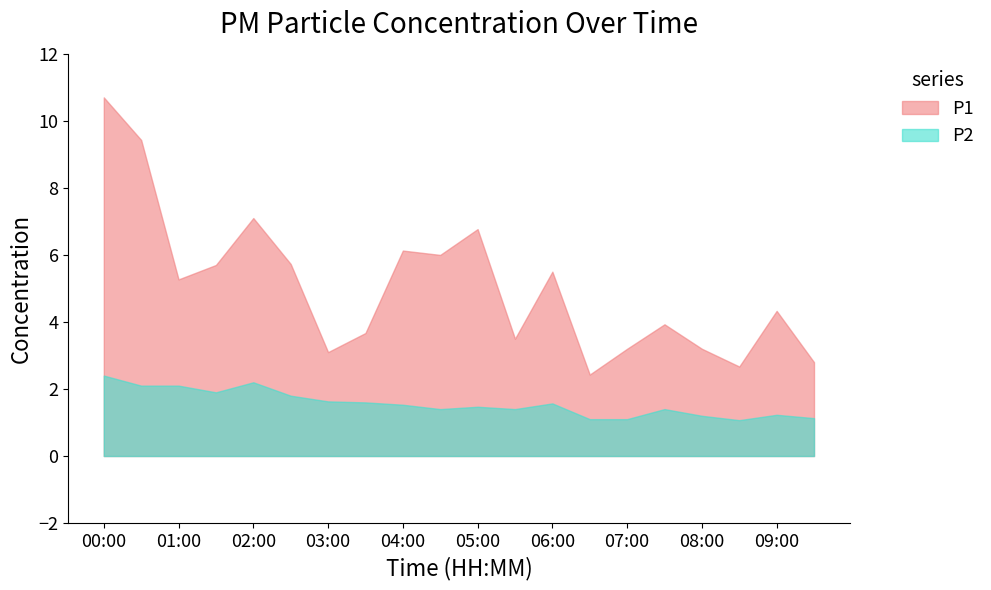

True or false: P2 and P1 intersect in this chart.

False